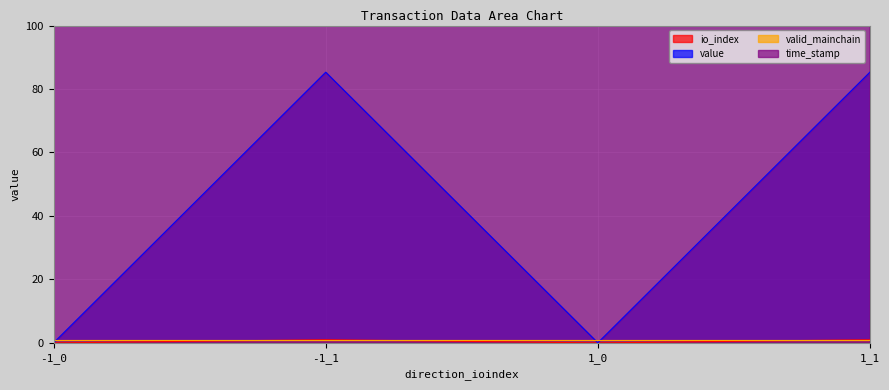

Reading right to left, extract all data points from this chart.

io_index: 1.0	0.0	1.0	0.0
value: 85.3	0.0	85.3	0.0
time_stamp: 1512605111.0	1512605111.0	1512605845.0	1512605845.0